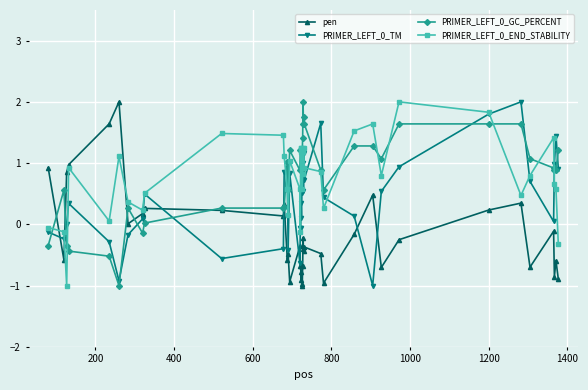

What is the value of the PRIMER_LEFT_0_GC_PERCENT point at the 16th from the left?

0.9